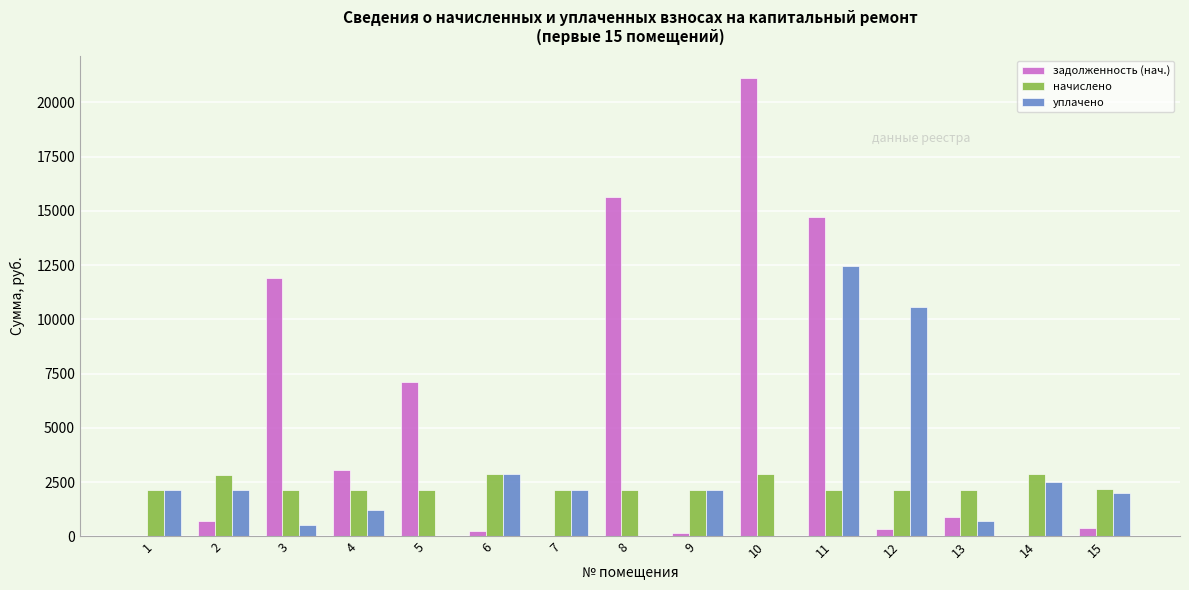

The value of начислено at 3 is 3291.5. True or false?

False